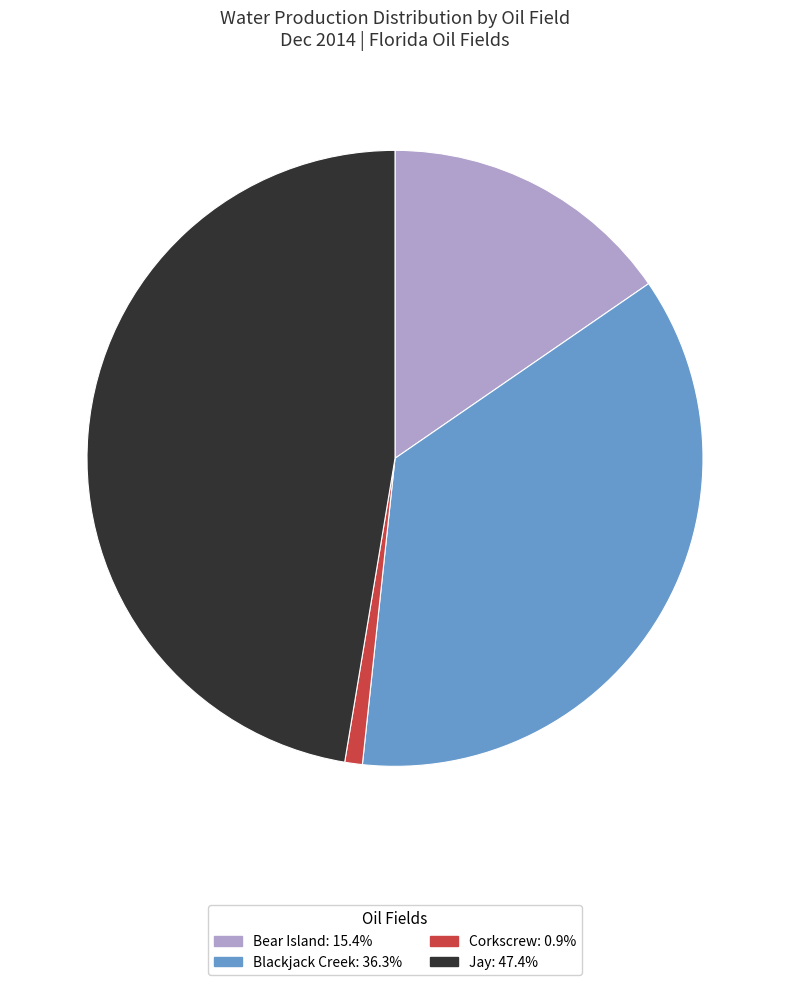

Does Corkscrew represent more than half of the total?

No